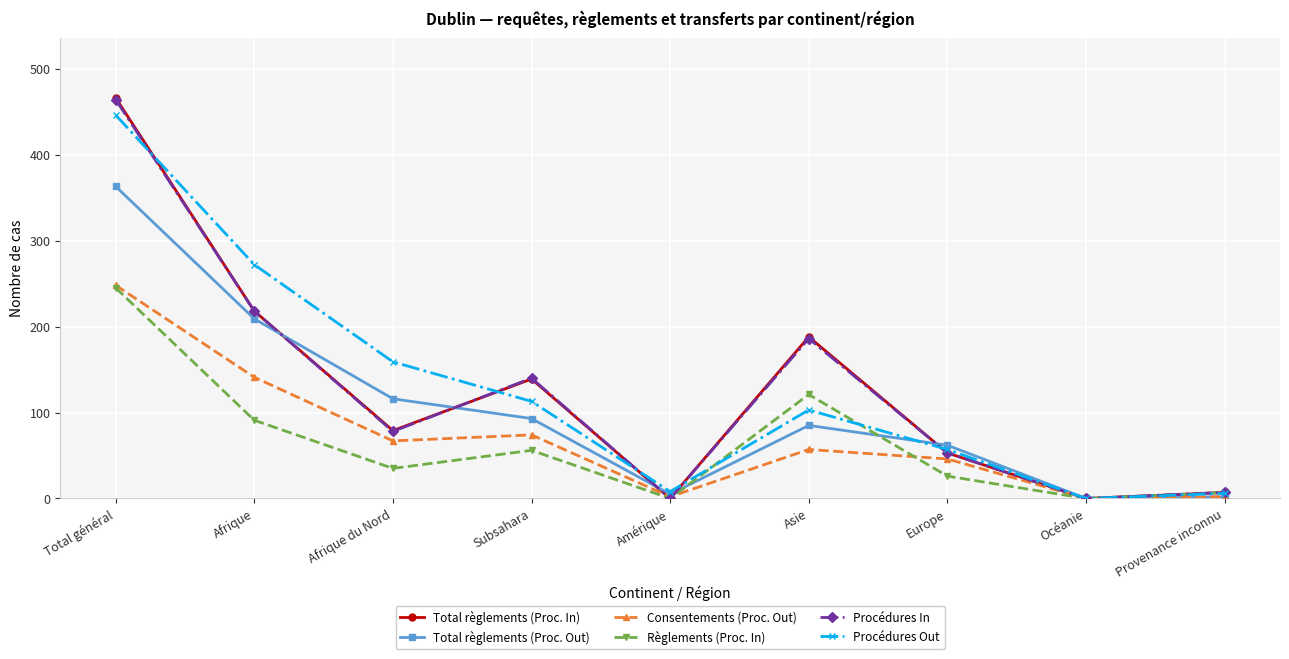

Is it true that Total règlements (Proc. In) equals 0 at Amérique?

True